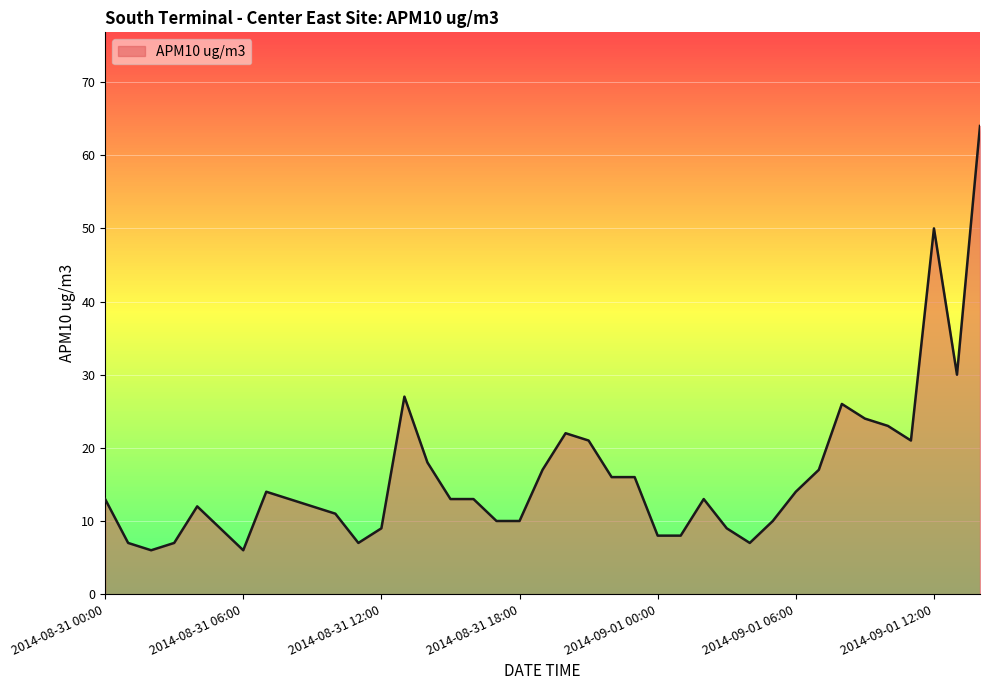

Does the chart display data point markers on the line(s)?

No